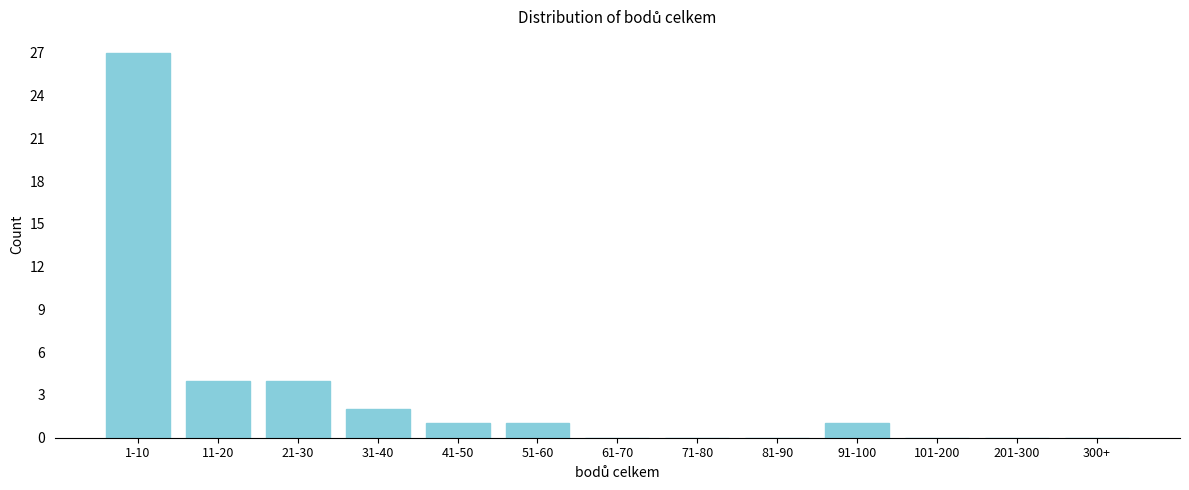

Reading left to right, transcribe all the data shown in this chart.

1-10=27	11-20=4	21-30=4	31-40=2	41-50=1	51-60=1	61-70=0	71-80=0	81-90=0	91-100=1	101-200=0	201-300=0	300+=0